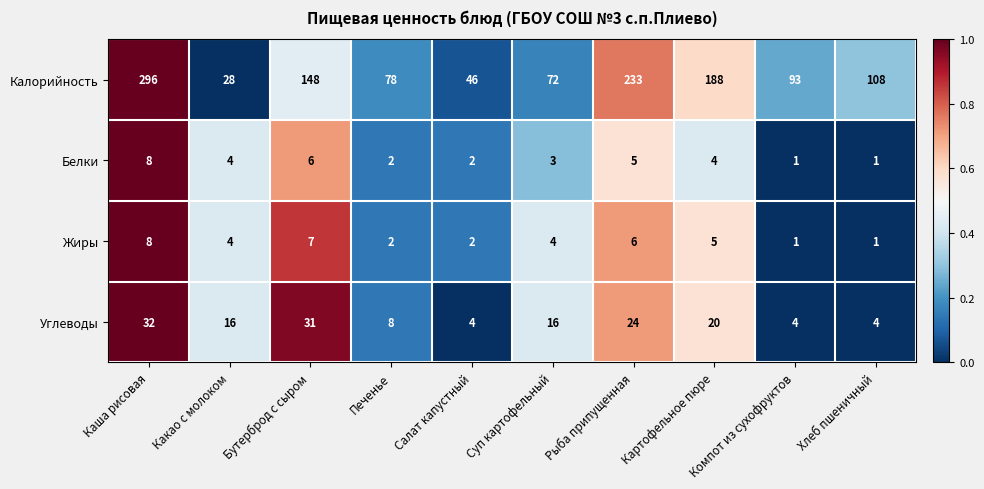

What value does the Жиры series have at Бутерброд с сыром?

7